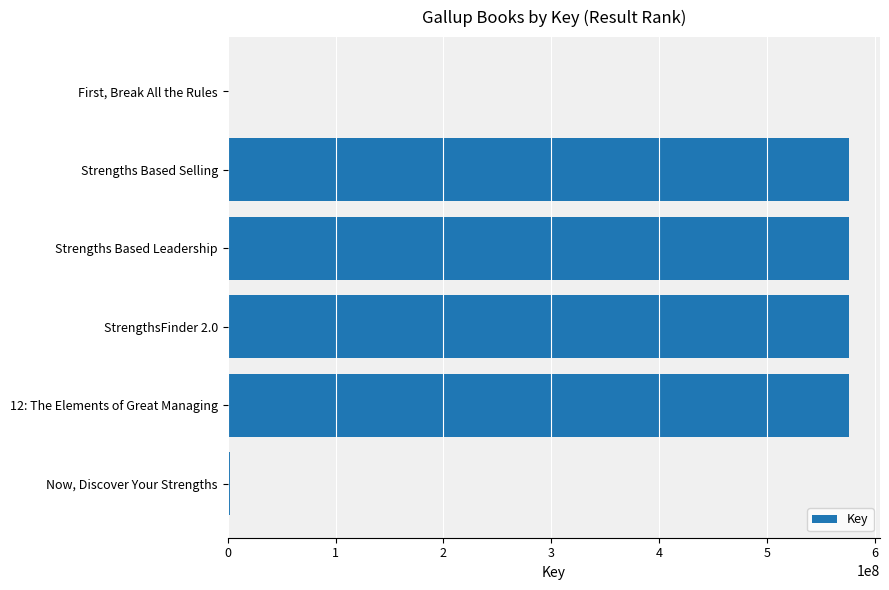

What is the maximum value shown in the chart?

576095179